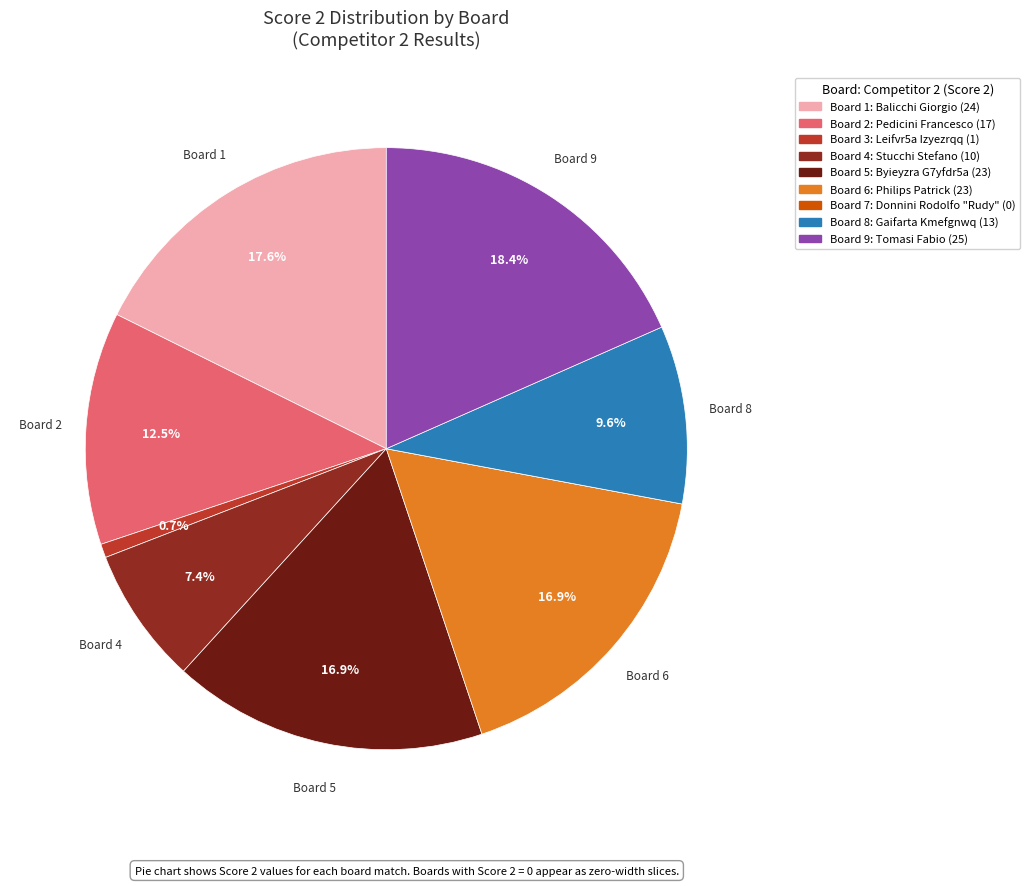

Which slice is the largest?

Board 9